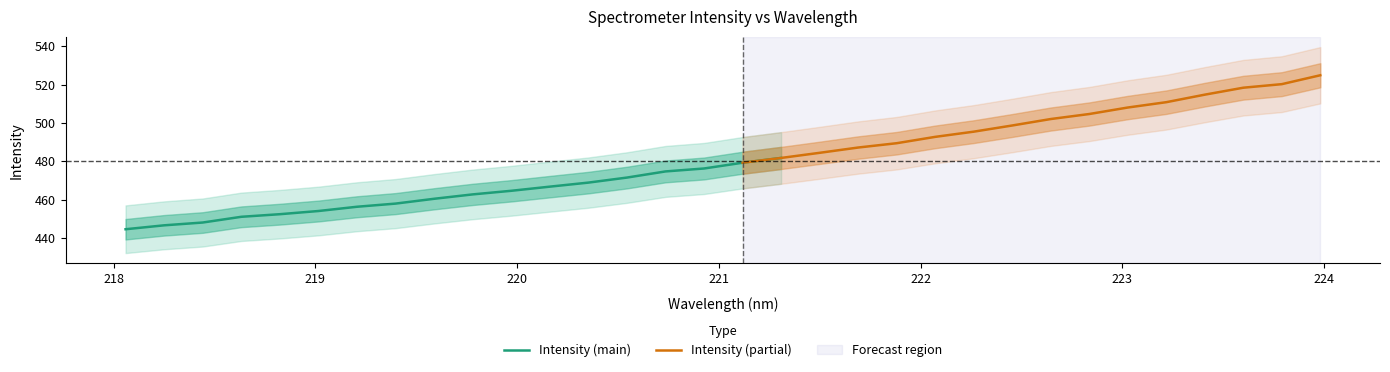

What is the value of the y point at the 6th from the left?

454.1